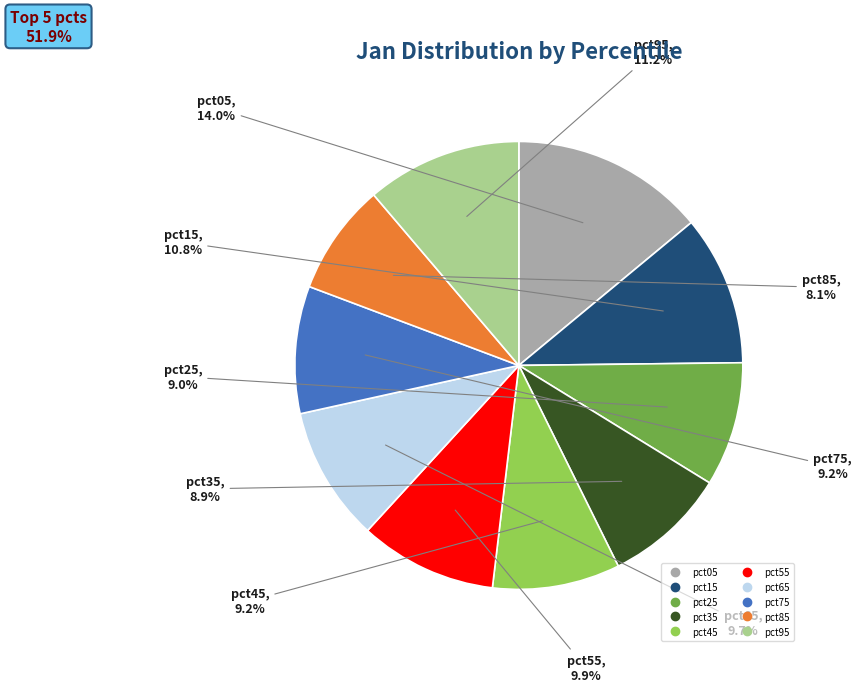

Combined, what portion of the pie is pct95 and pct55?

21.1%